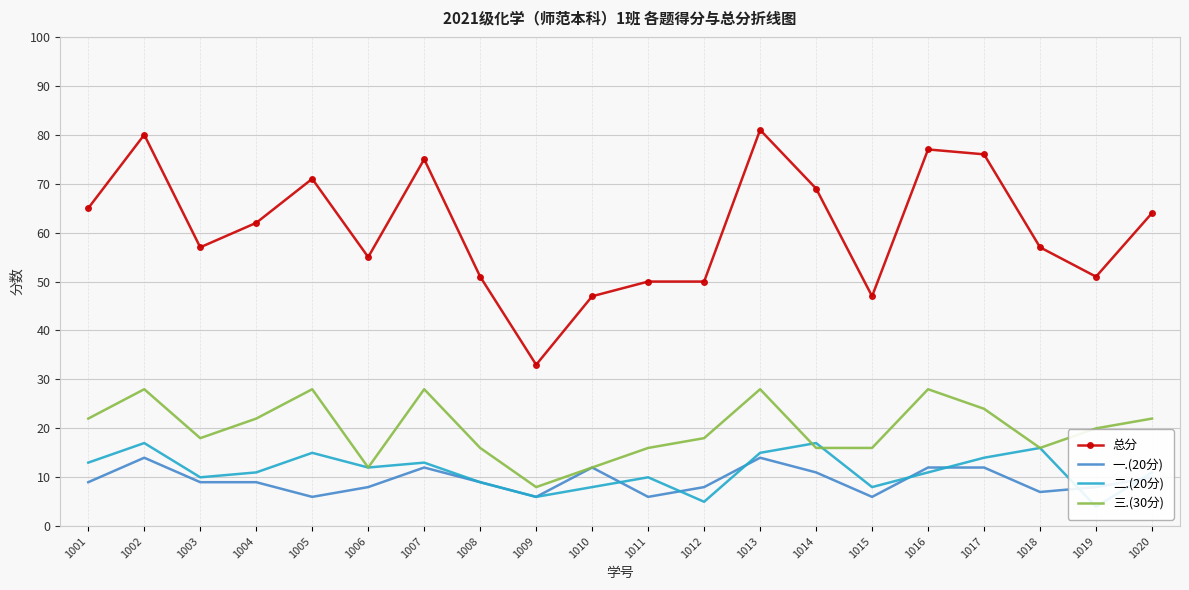

Which category has the lowest value across all series?

1019